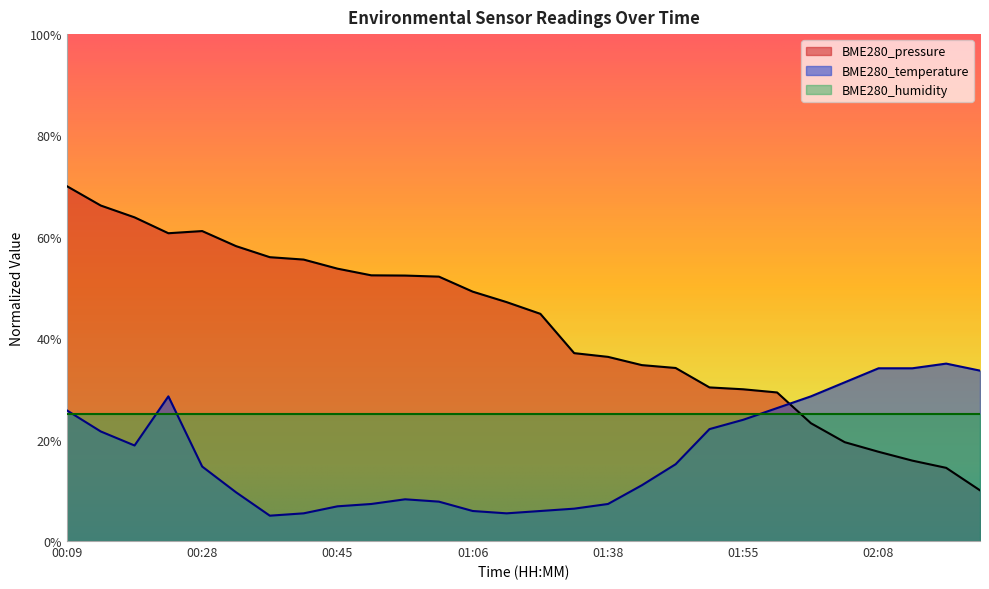

Rank the categories by BME280_pressure value from lowest to highest.

02:19, 02:15, 02:12, 02:08, 02:05, 02:02, 01:59, 01:55, 01:52, 01:45, 01:42, 01:38, 01:31, 01:23, 01:09, 01:06, 00:59, 00:52, 00:48, 00:45, 00:41, 00:38, 00:31, 00:20, 00:28, 00:17, 00:13, 00:09